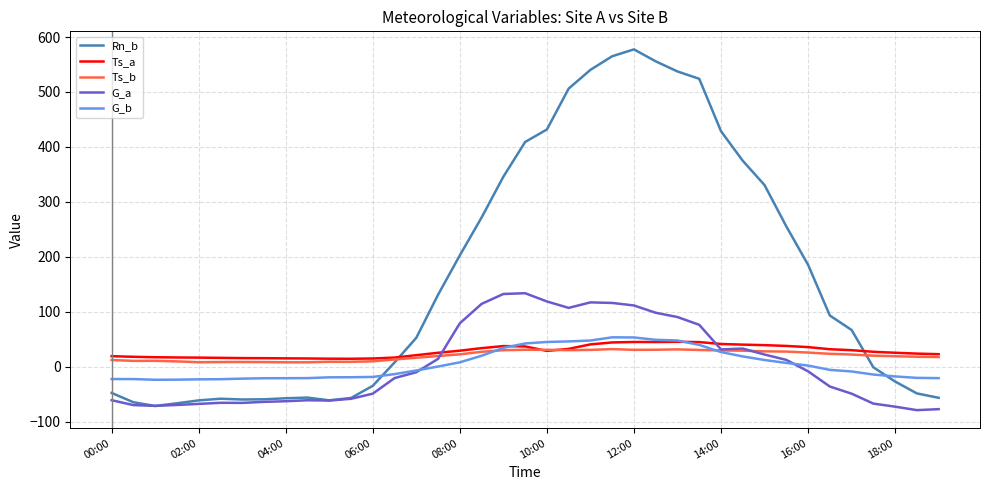

Which series has the largest total across all categories?

Rn_b